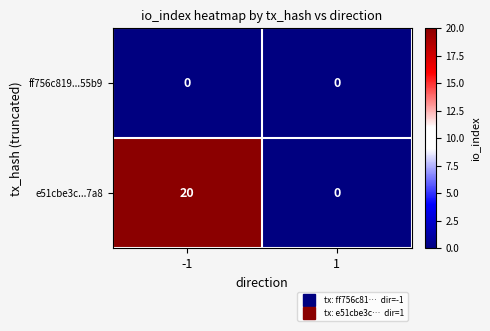

At which category is the sum across all series the highest?

-1